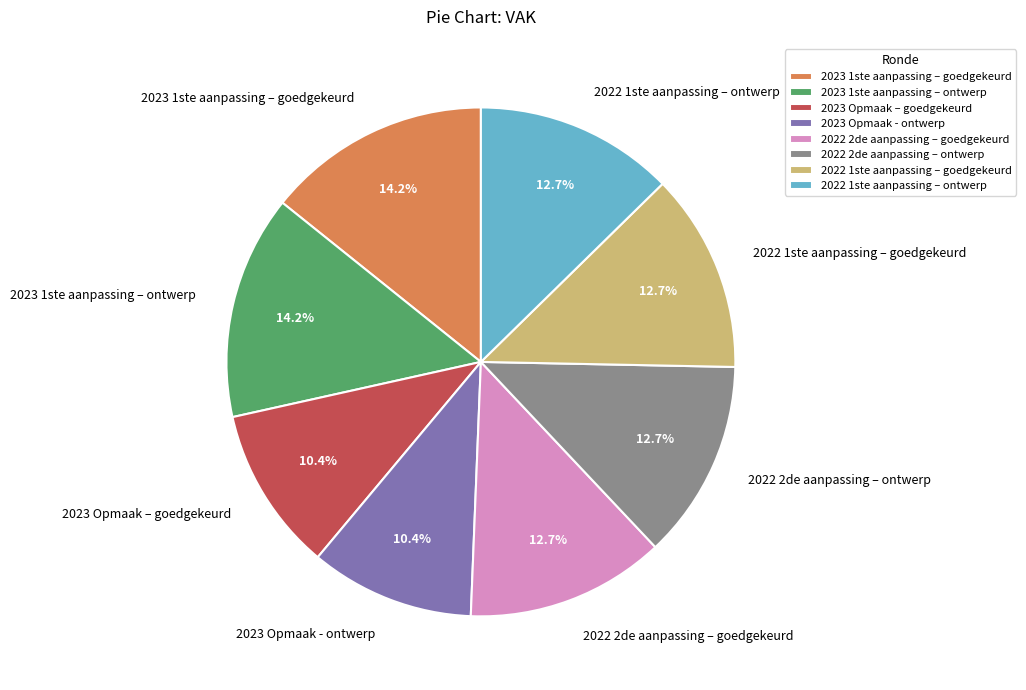

Is there a majority slice in this chart?

No